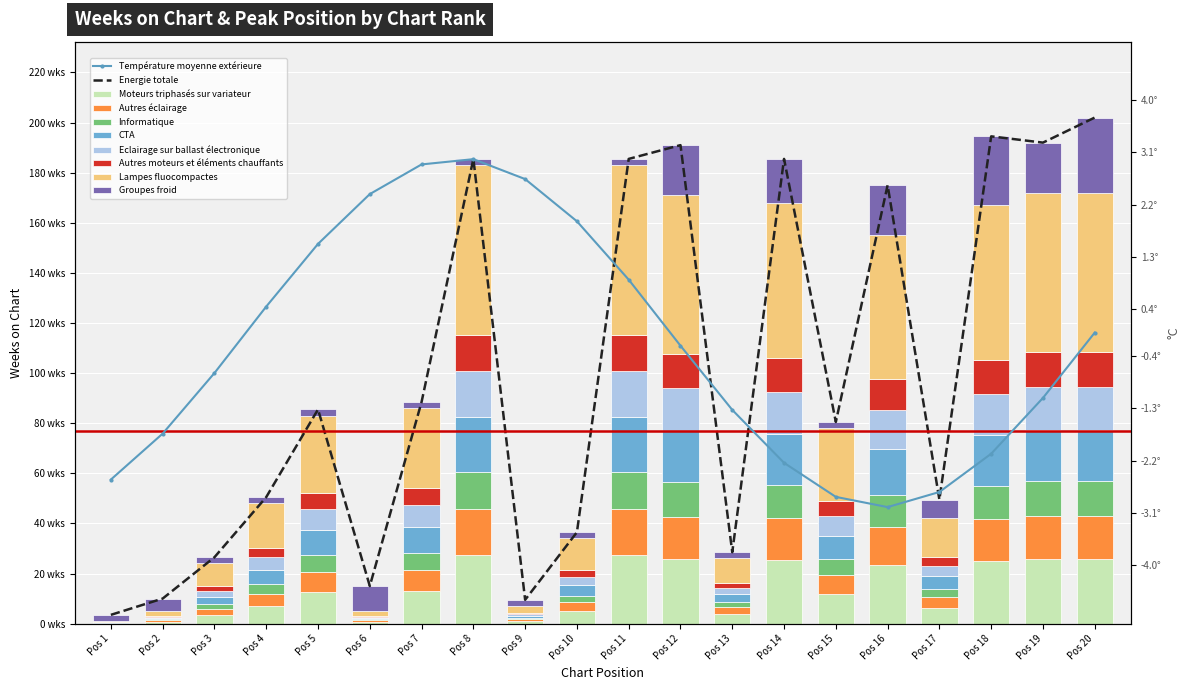

At which label does Peak Position reach its peak?

Pos 20